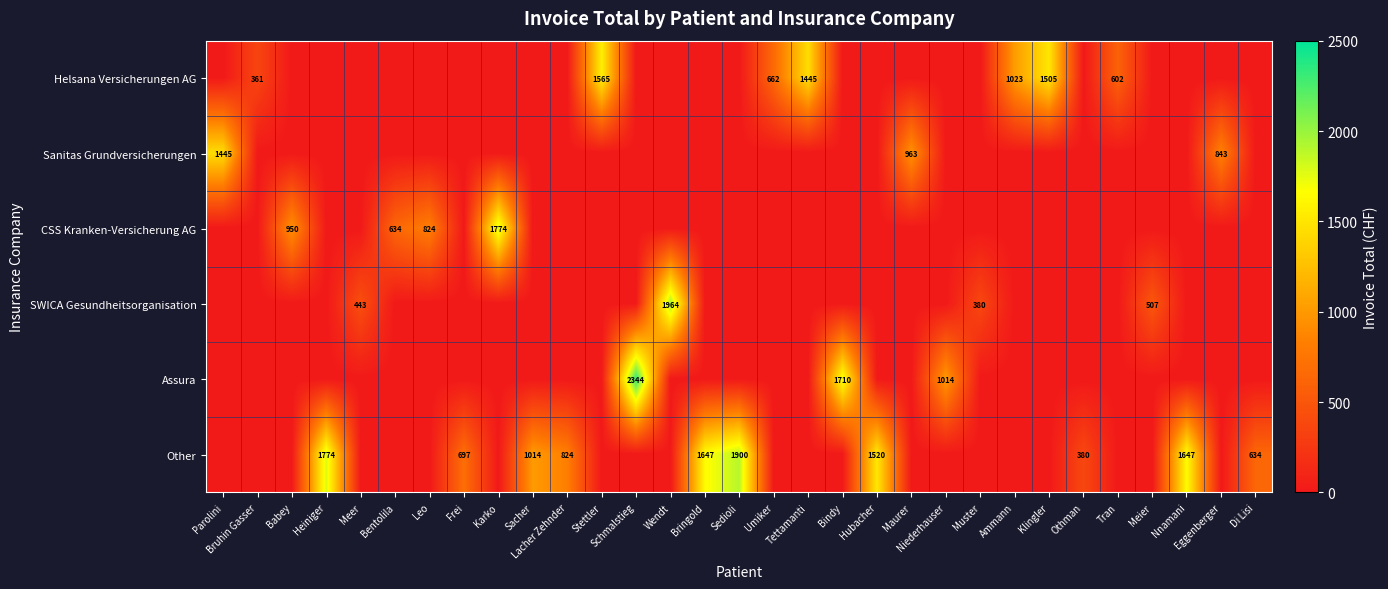

Count the number of categories in the chart.

31